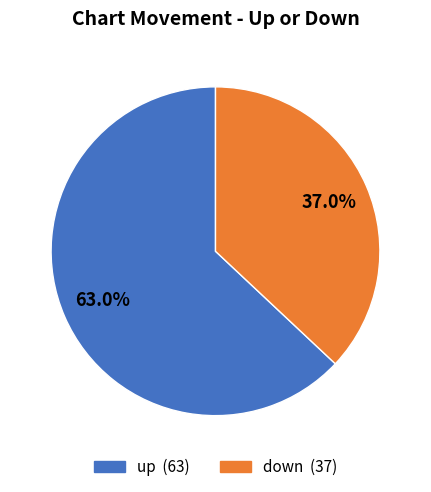

To the nearest percent, what percentage of the pie is up?

63%